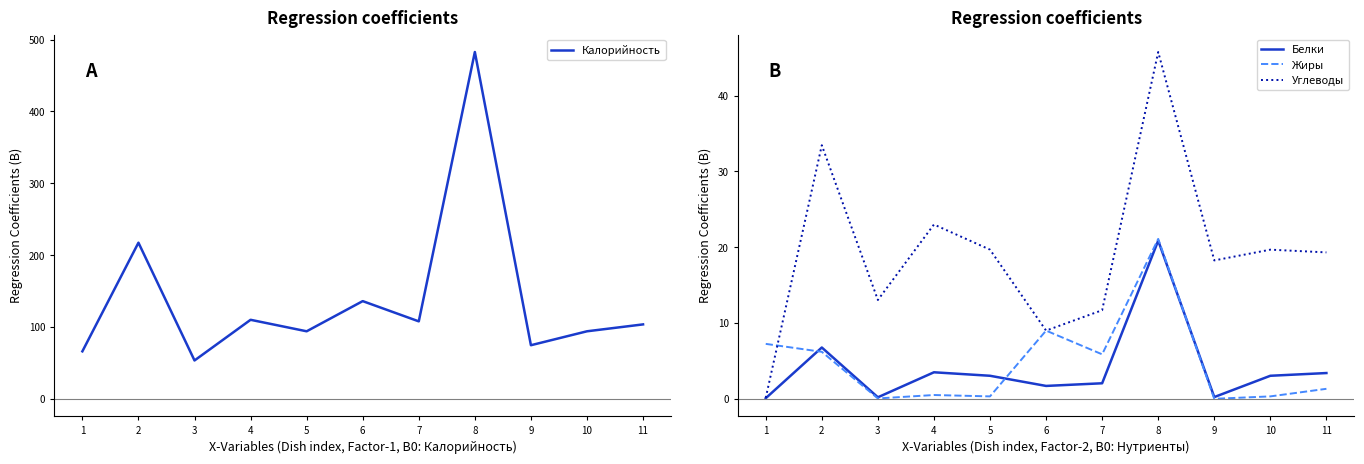

Reading left to right, what are all the values shown in this chart?

Калорийность: 1=66.1	2=217.3	3=53.4	4=110.0	5=94.0	6=136.0	7=107.8	8=482.8	9=74.6	10=94.0	11=103.6
Белки: 1=0.1	2=6.8	3=0.2	4=3.5	5=3.0	6=1.7	7=2.0	8=20.9	9=0.2	10=3.0	11=3.4
Жиры: 1=7.2	2=6.2	3=0.1	4=0.5	5=0.3	6=9.0	7=5.9	8=21.1	9=0.0	10=0.3	11=1.3
Углеводы: 1=0.1	2=33.5	3=13.0	4=23.0	5=19.7	6=9.0	7=11.7	8=45.8	9=18.3	10=19.7	11=19.3